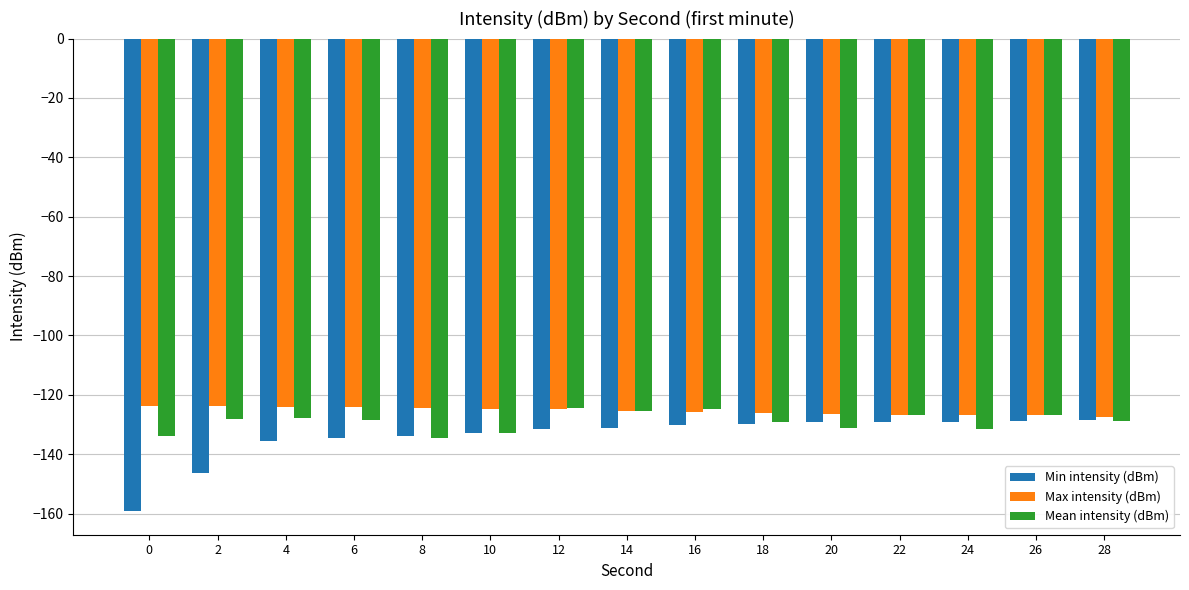

Which series has the largest range (max minus min)?

Min intensity (dBm)